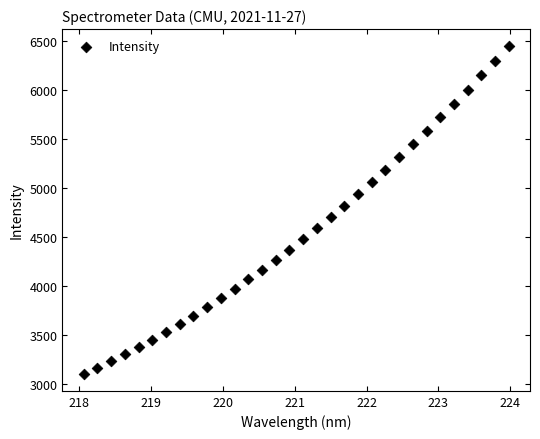

What is the range of Y values (max minus min)?

3351.9